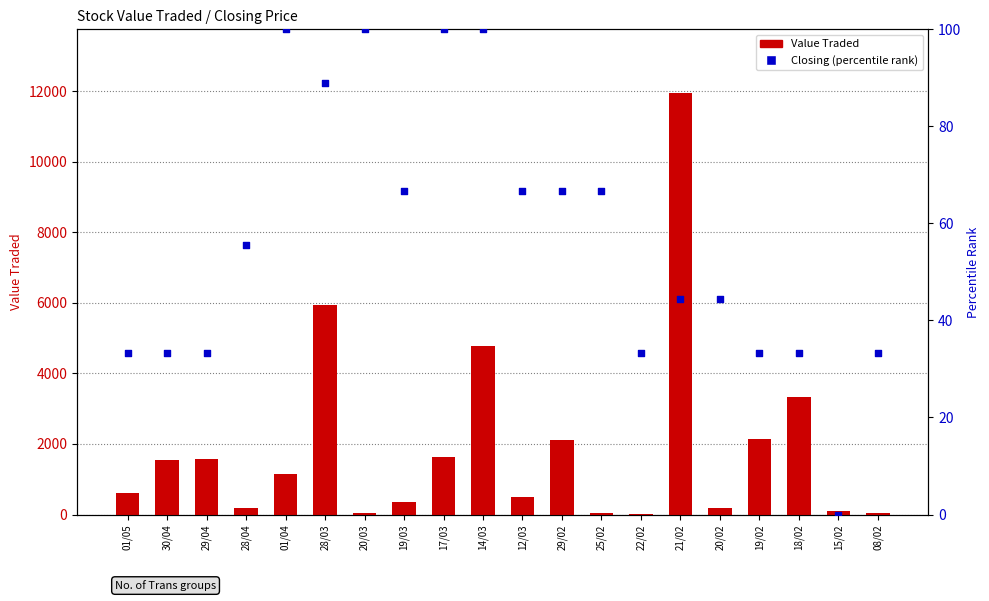

At how many categories does at least one series exceed 6084?

1